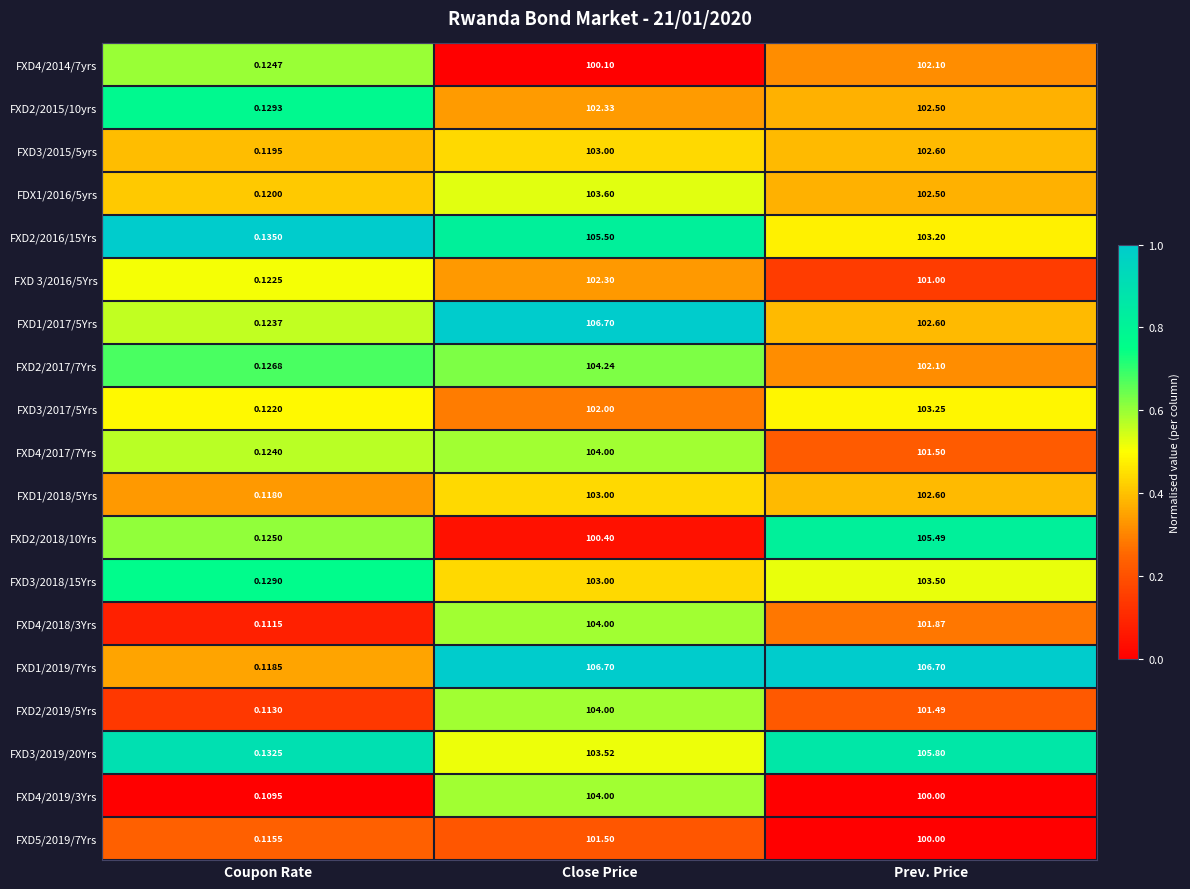

At which category is the sum across all series the highest?

Close Price